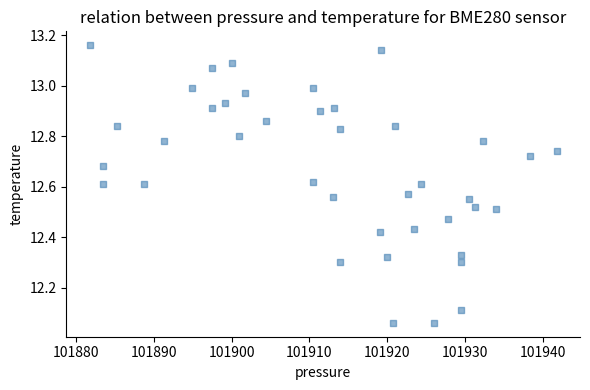

What is the range of Y values (max minus min)?

1.1